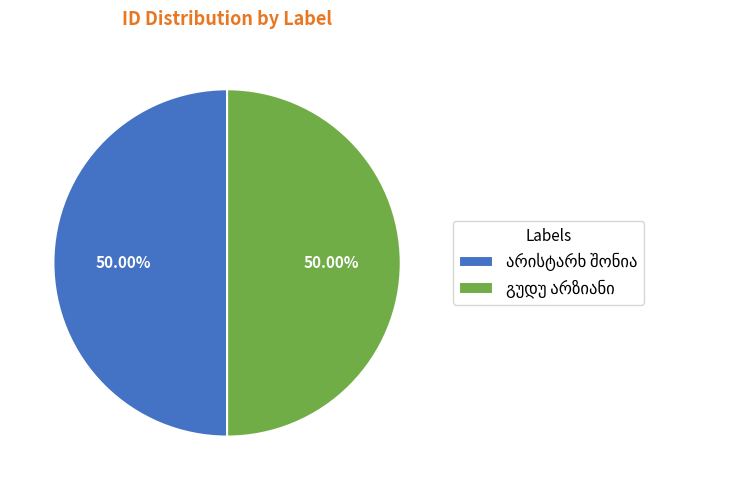

To the nearest percent, what is the combined percentage of გუდუ არზიანი and არისტარხ შონია?

100%